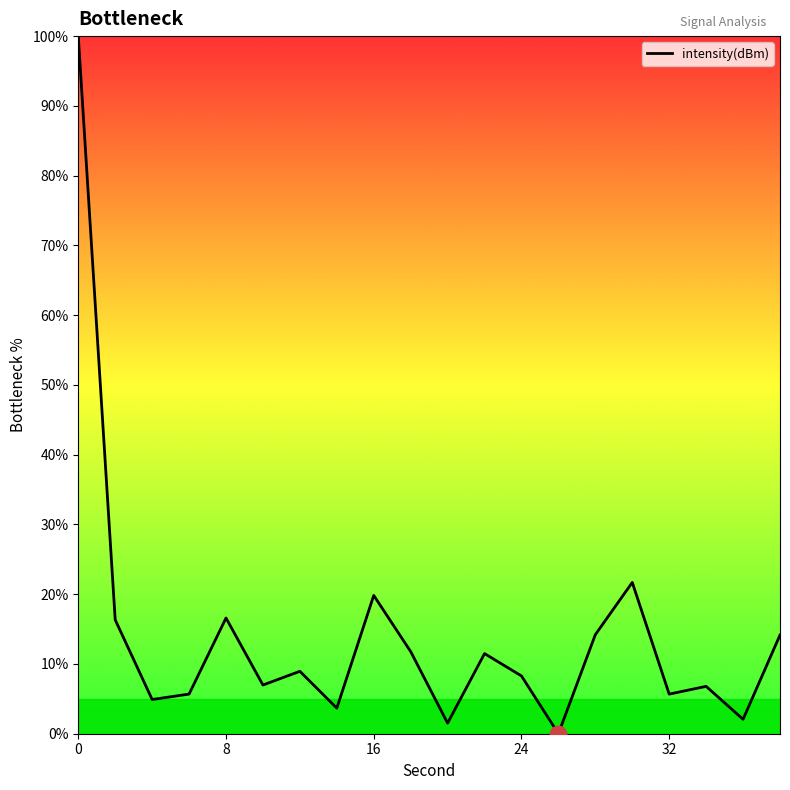

What is the maximum value shown in the chart?

100.0